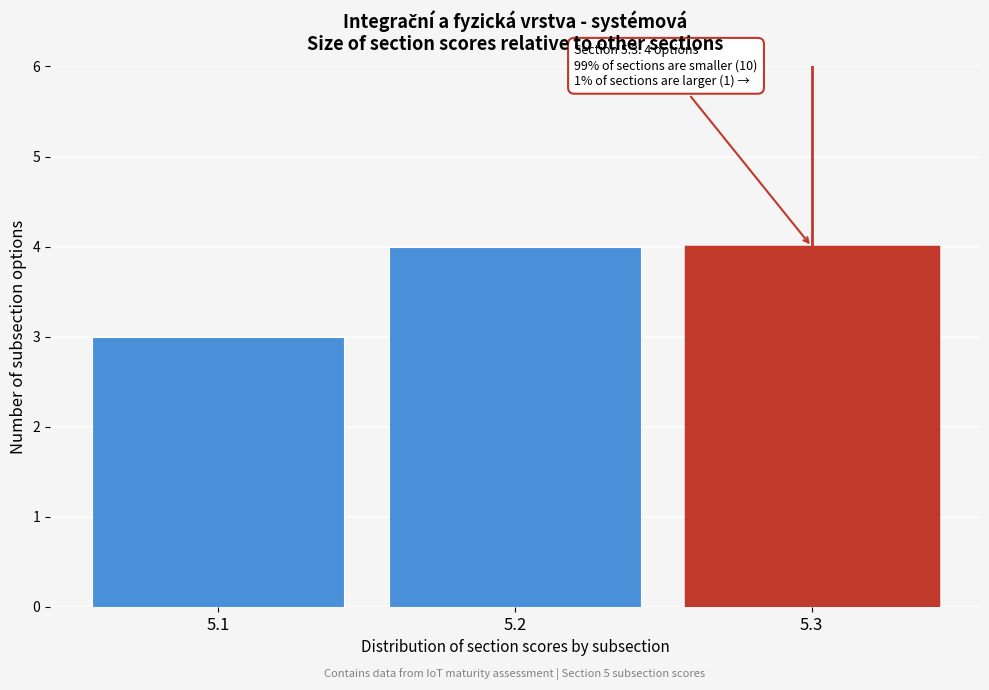

Reading left to right, transcribe all the data shown in this chart.

3	4	4